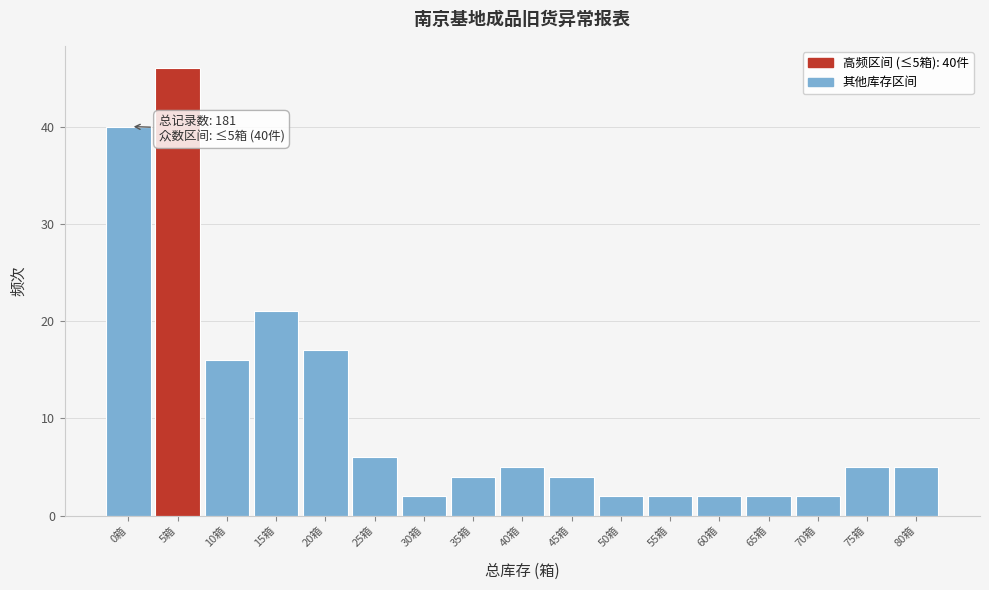

Reading right to left, what are all the values shown in this chart?

5	5	2	2	2	2	2	4	5	4	2	6	17	21	16	46	40